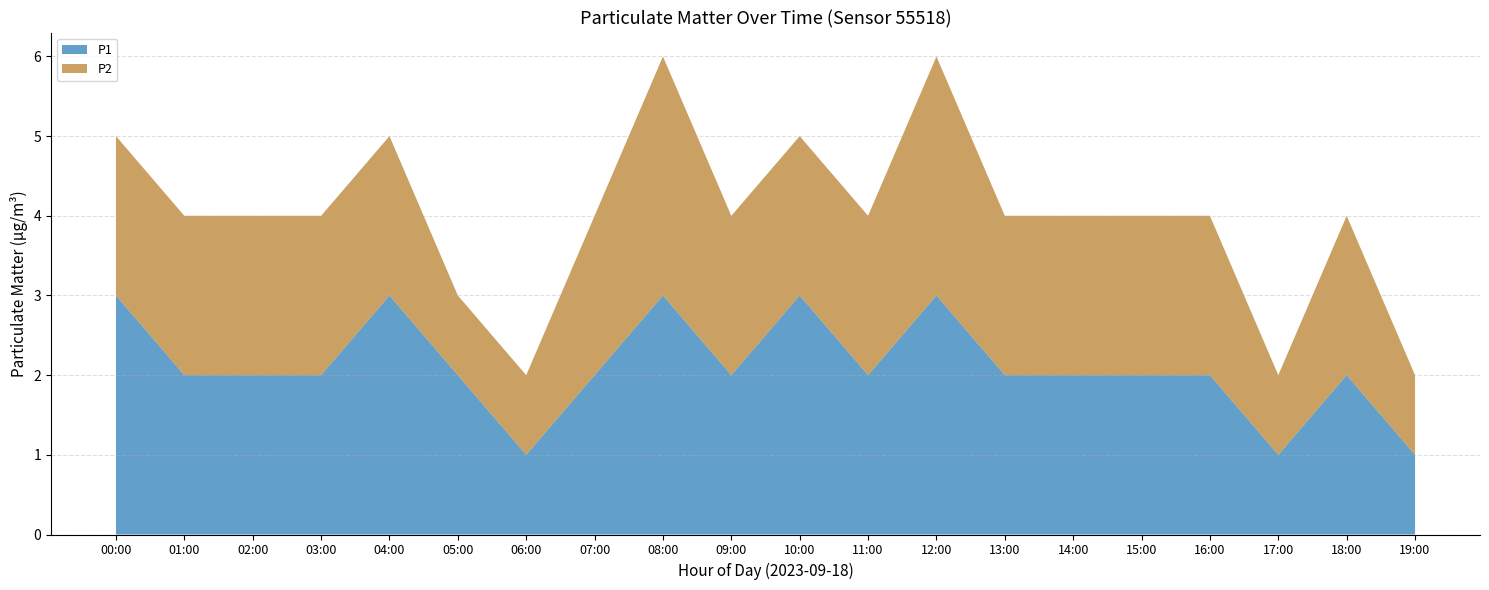

Reading left to right, transcribe all the data shown in this chart.

P1: 3	2	2	2	3	2	1	2	3	2	3	2	3	2	2	2	2	1	2	1
P2: 2	2	2	2	2	1	1	2	3	2	2	2	3	2	2	2	2	1	2	1